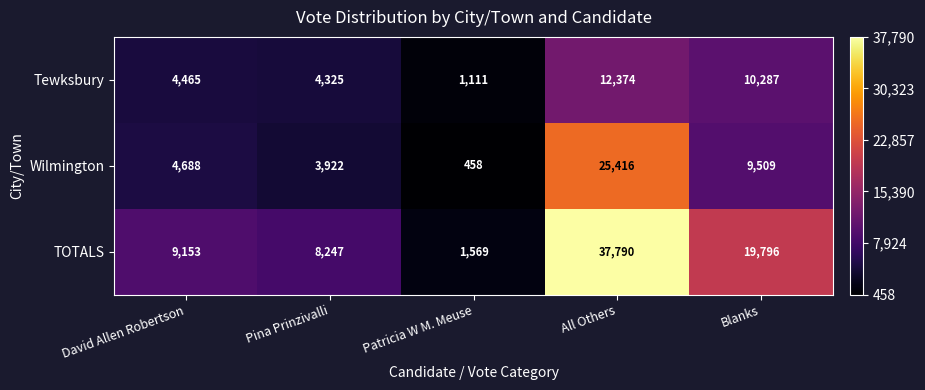

The value of Tewksbury at Patricia W M. Meuse is 1111. True or false?

True